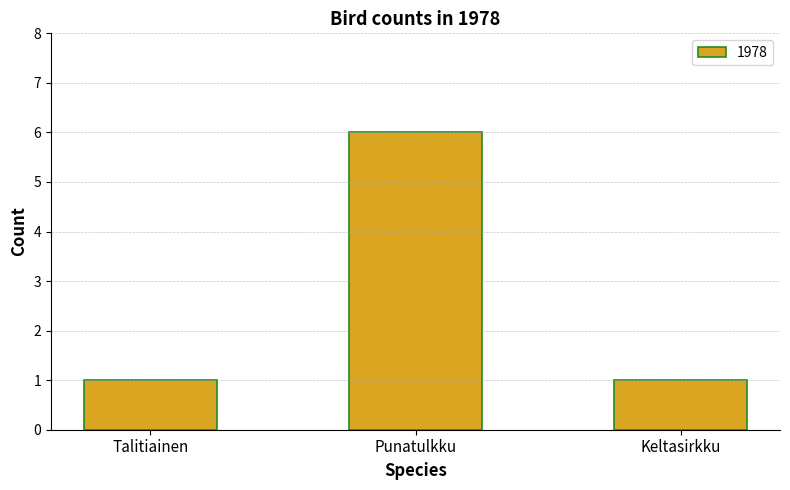

The value at Punatulkku is 6. True or false?

True